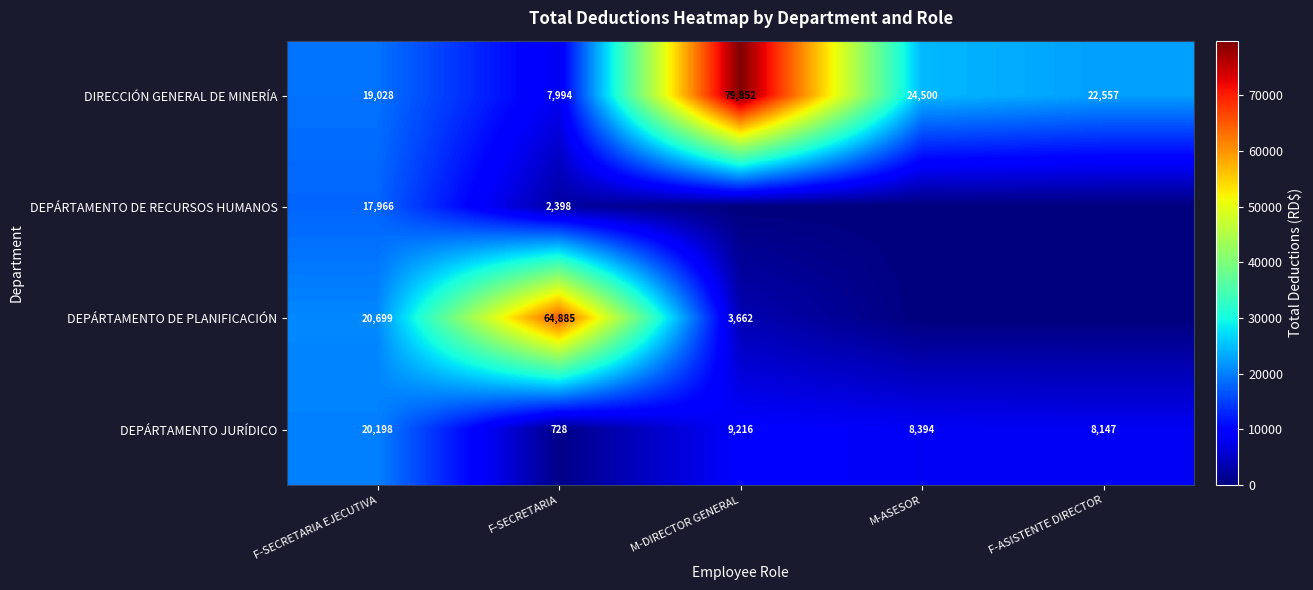

How many data points does each series have?

5